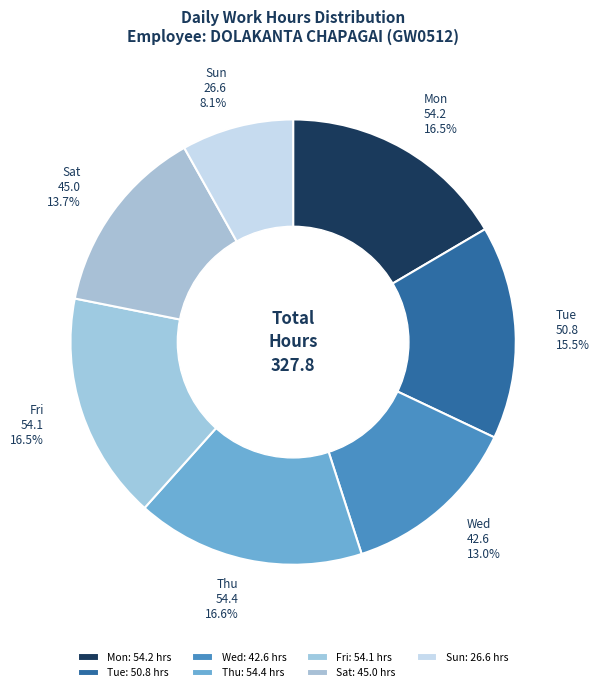

Is it true that Sun is 1% of the pie?

False